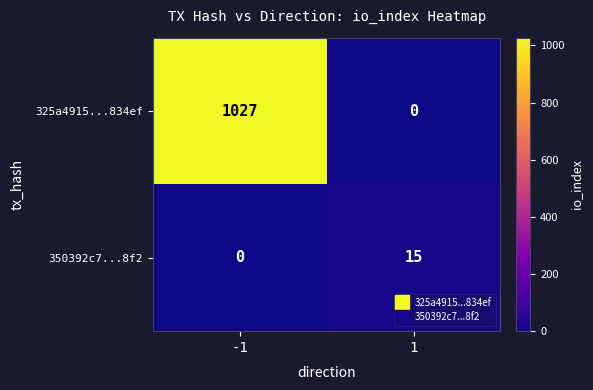

What is the sum of all 325a4915...834ef values?

1027